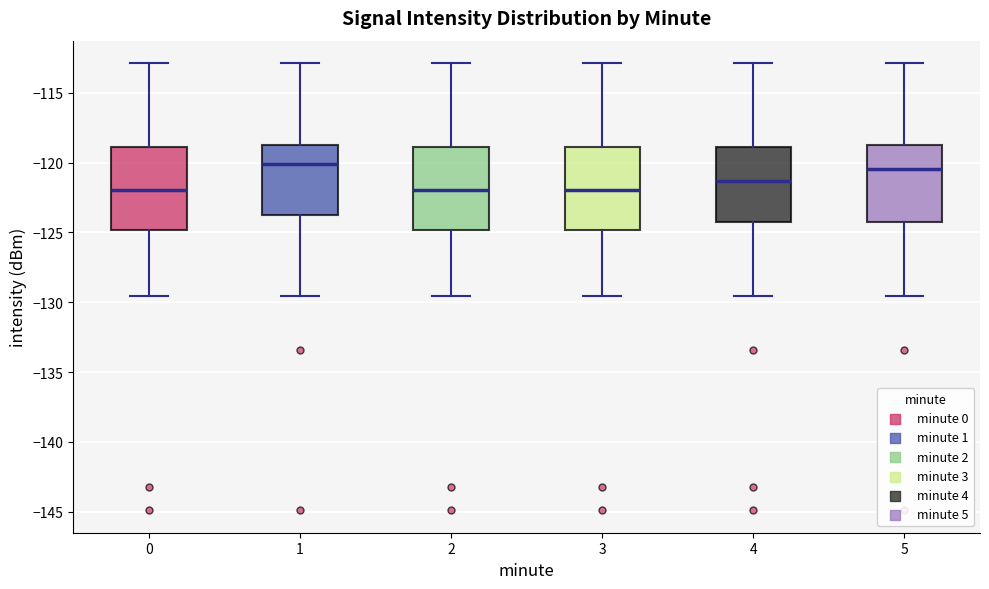

Reading left to right, transcribe this box plot: for each box, give where its median line is, the range the box spans, and where its two whiskers end, as read against the y-axis. The values are not printed on the chart, so give them approximately, as read against the axis.

0: median -122.0, box -125.0 to -119.0, whiskers -129.5 to -113.0
1: median -120.0, box -124.0 to -118.5, whiskers -129.5 to -113.0
2: median -122.0, box -125.0 to -119.0, whiskers -129.5 to -113.0
3: median -122.0, box -125.0 to -119.0, whiskers -129.5 to -113.0
4: median -121.5, box -124.0 to -119.0, whiskers -129.5 to -113.0
5: median -120.5, box -124.5 to -118.5, whiskers -129.5 to -113.0